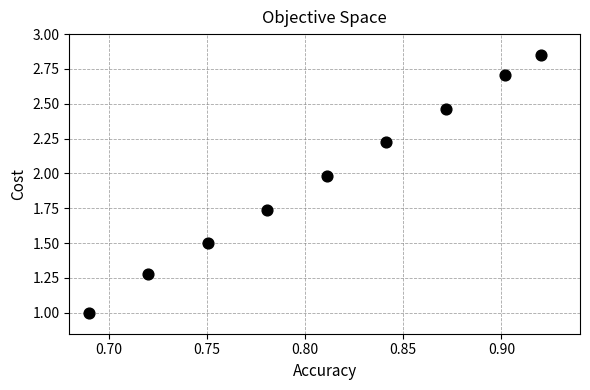

What is the average X value?

0.8